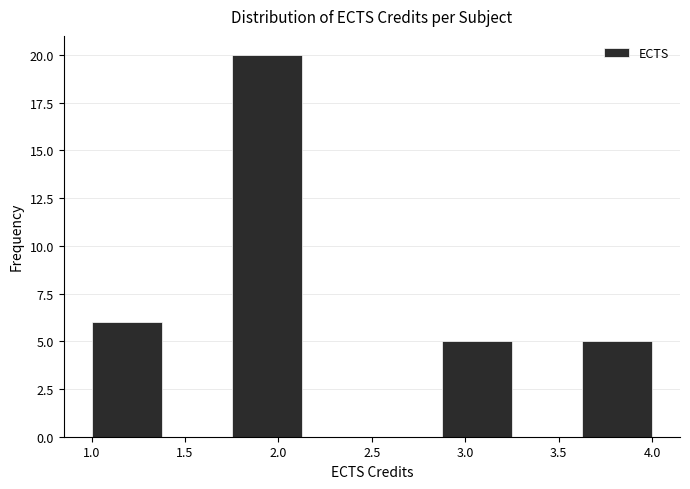

How tall is the bar that spans 2.875 to 3.250 on the x-axis? Neither the bar edges nor the heights are printed on the chart, so give them approximately, as read against the axes.

5